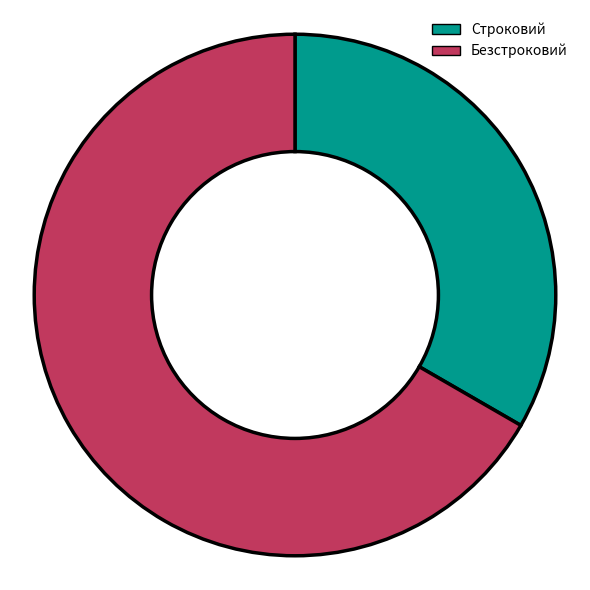

Between Строковий and Безстроковий, which is larger?

Безстроковий